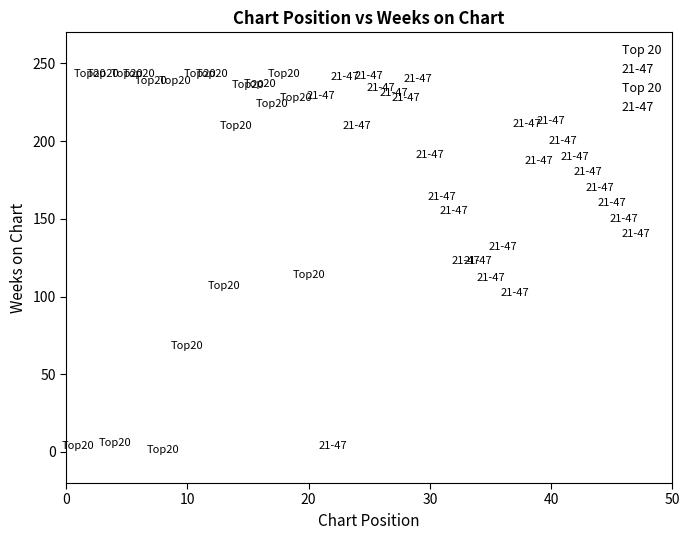

Which series has the largest Y range (max minus min)?

Top 20